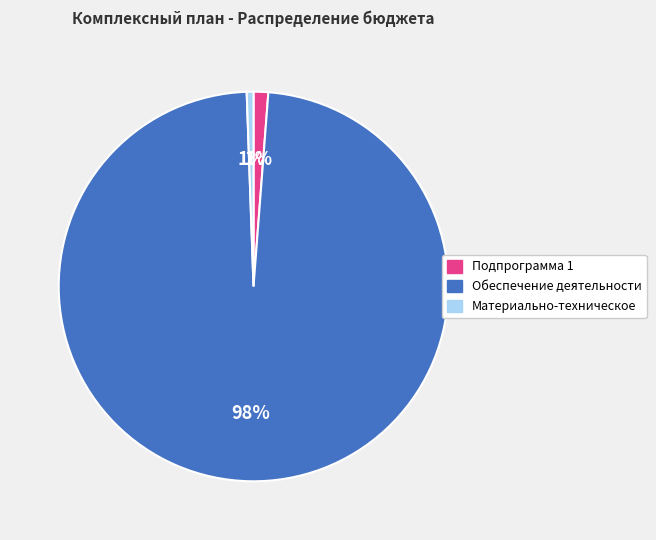

Which slice is the largest?

Обеспечение деятельности